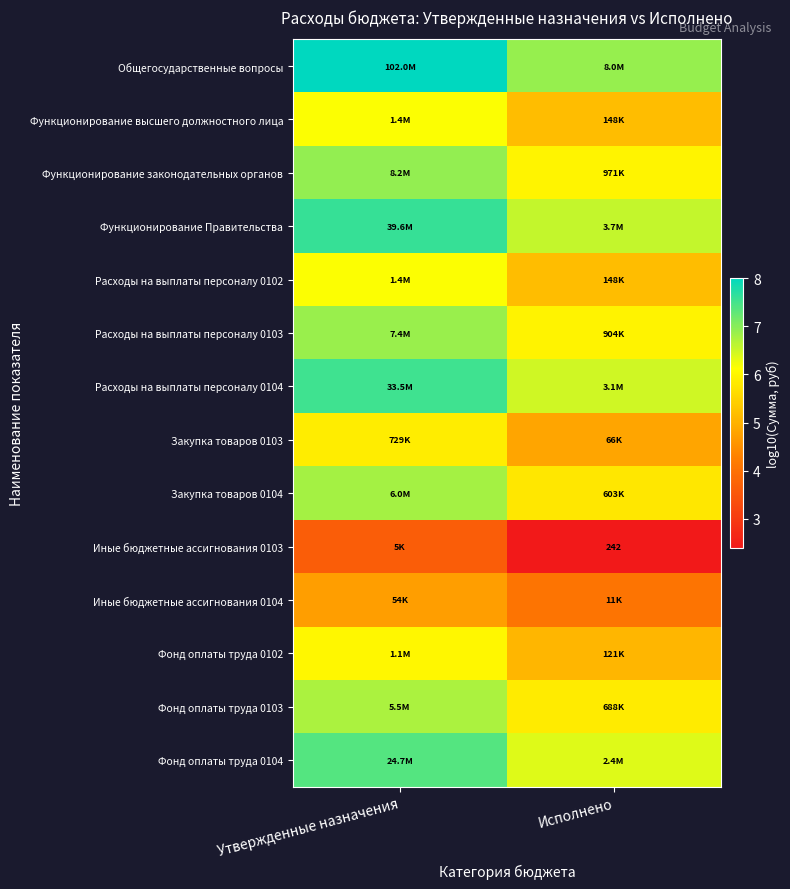

Rank the series at Исполнено from lowest to highest value.

Иные бюджетные ассигнования 0103, Иные бюджетные ассигнования 0104, Закупка товаров 0103, Фонд оплаты труда 0102, Функционирование высшего должностного лица, Расходы на выплаты персоналу 0102, Закупка товаров 0104, Фонд оплаты труда 0103, Расходы на выплаты персоналу 0103, Функционирование законодательных органов, Фонд оплаты труда 0104, Расходы на выплаты персоналу 0104, Функционирование Правительства, Общегосударственные вопросы